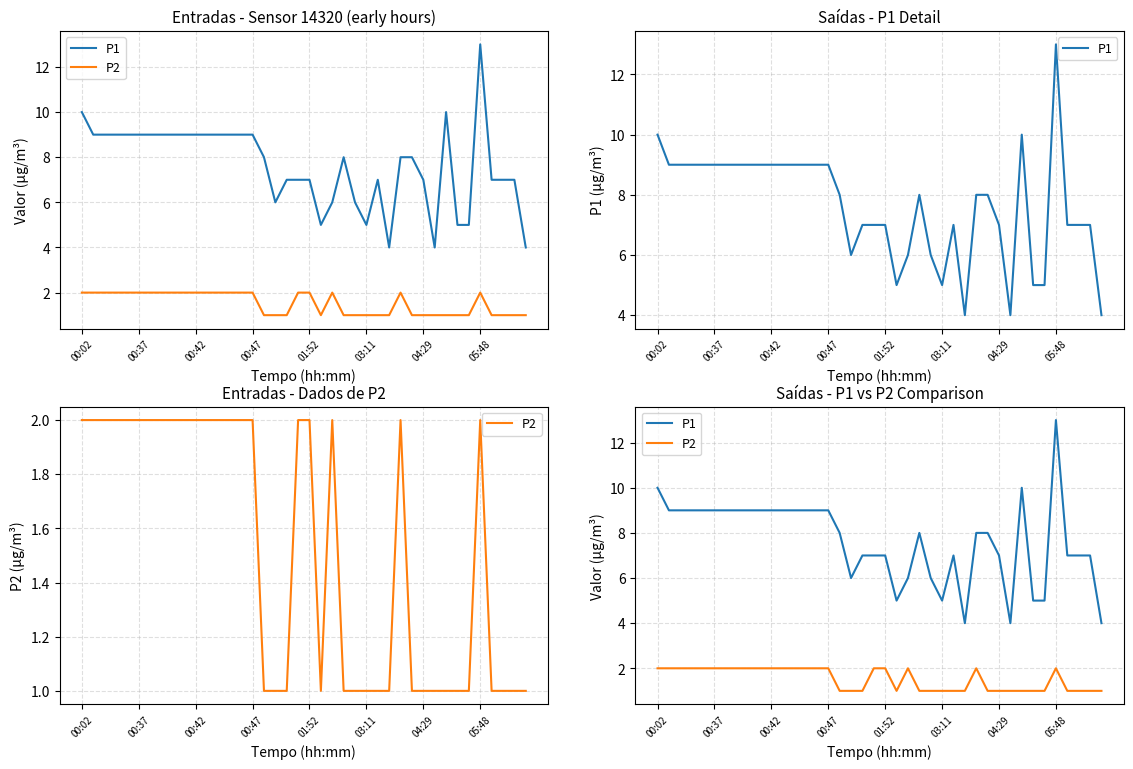

Rank the categories by P1 value from lowest to highest.

27, 31, 39, 21, 25, 33, 34, 17, 22, 24, 18, 19, 20, 26, 30, 36, 37, 38, 16, 23, 28, 29, 00:37, 00:42, 00:47, 01:52, 03:11, 04:29, 05:48, 8, 9, 10, 11, 12, 13, 14, 15, 00:02, 32, 35